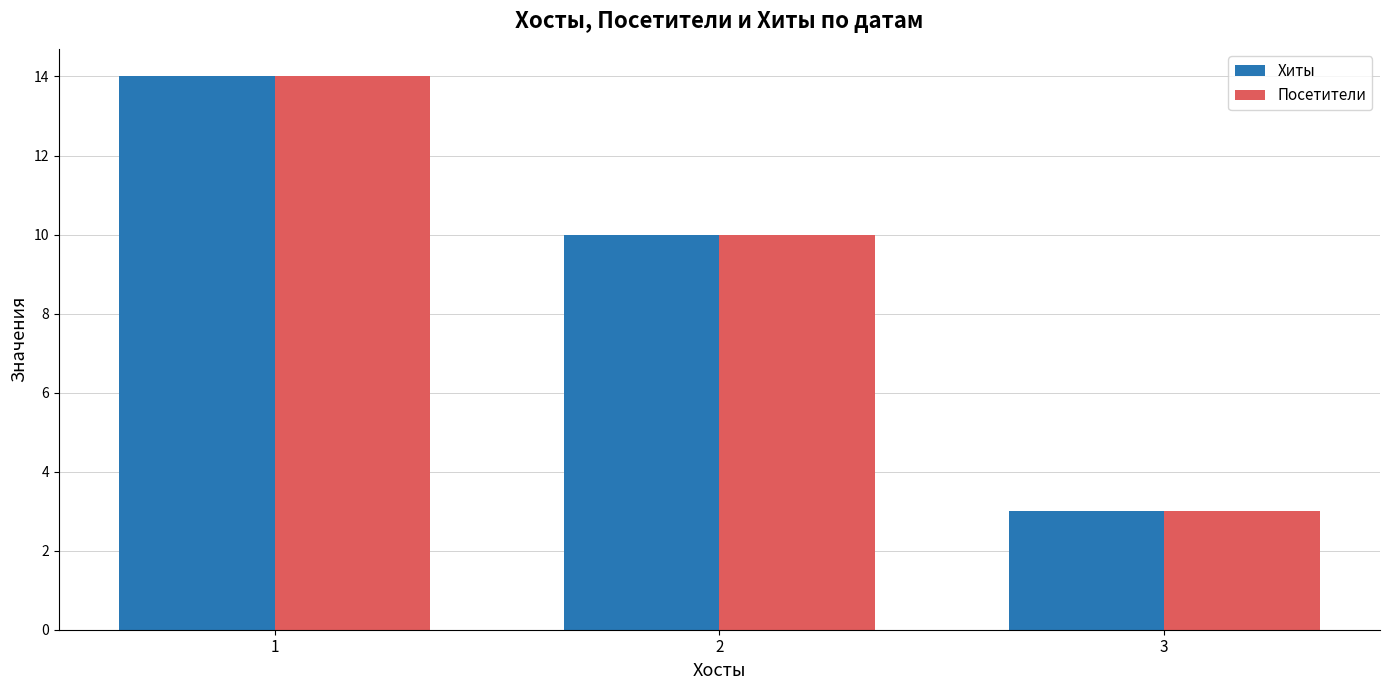

Reading left to right, what are all the values shown in this chart?

Хиты: 14	10	3
Посетители: 14	10	3